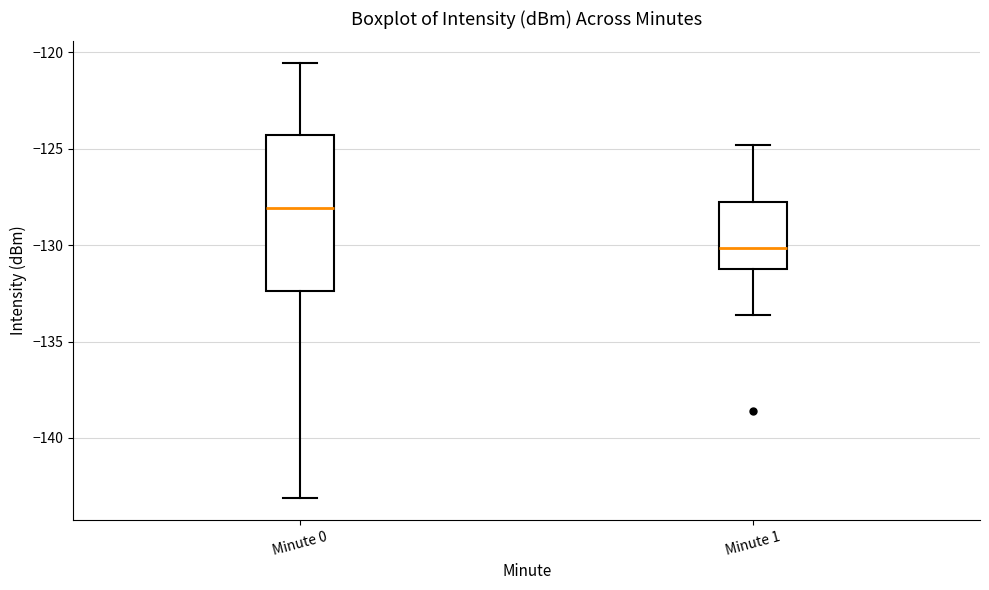

Which box is the tallest, from its lower edge to its upper edge?

Minute 0